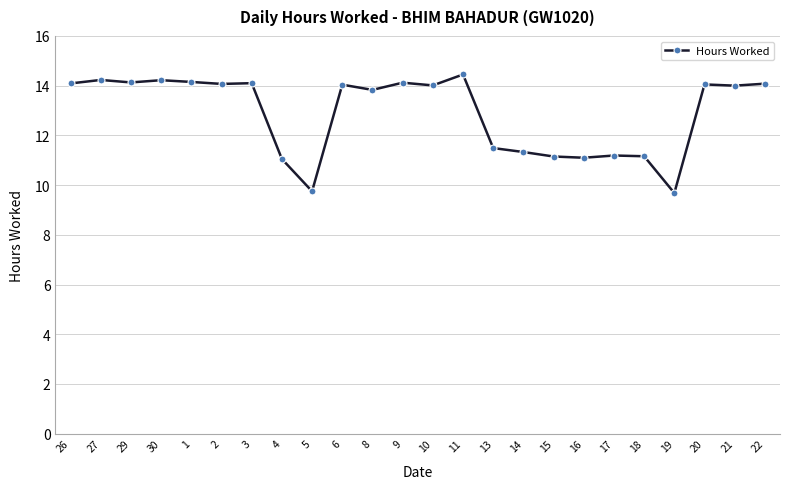

What is the ratio of the value at 1 to the value at 10?

1.0